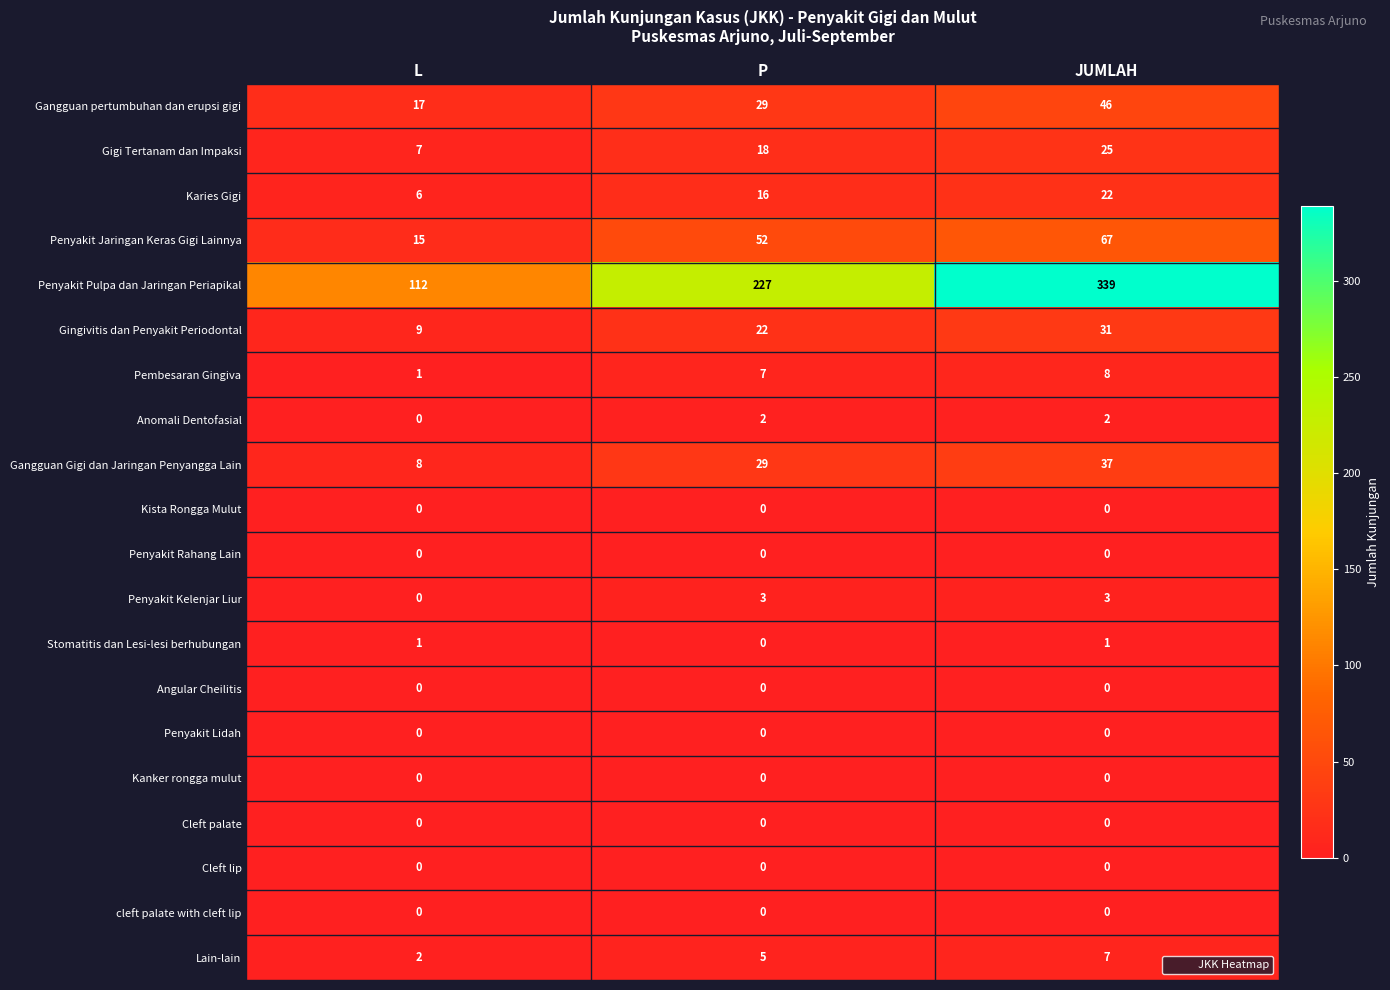

Which series has the widest spread of values?

Penyakit Pulpa dan Jaringan Periapikal